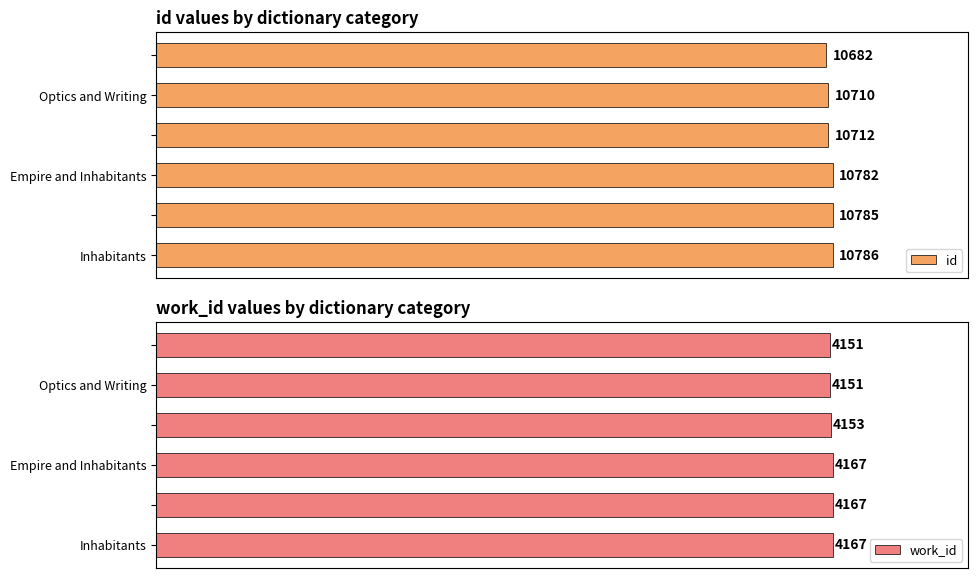

Which category has the highest value in the id series?

Inhabitants